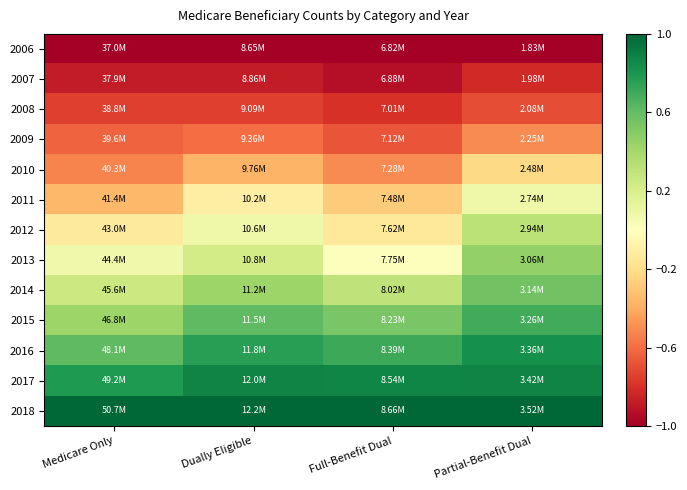

Rank the series by their maximum value, from lowest to highest.

2006, 2007, 2008, 2009, 2010, 2011, 2012, 2013, 2014, 2015, 2016, 2017, 2018